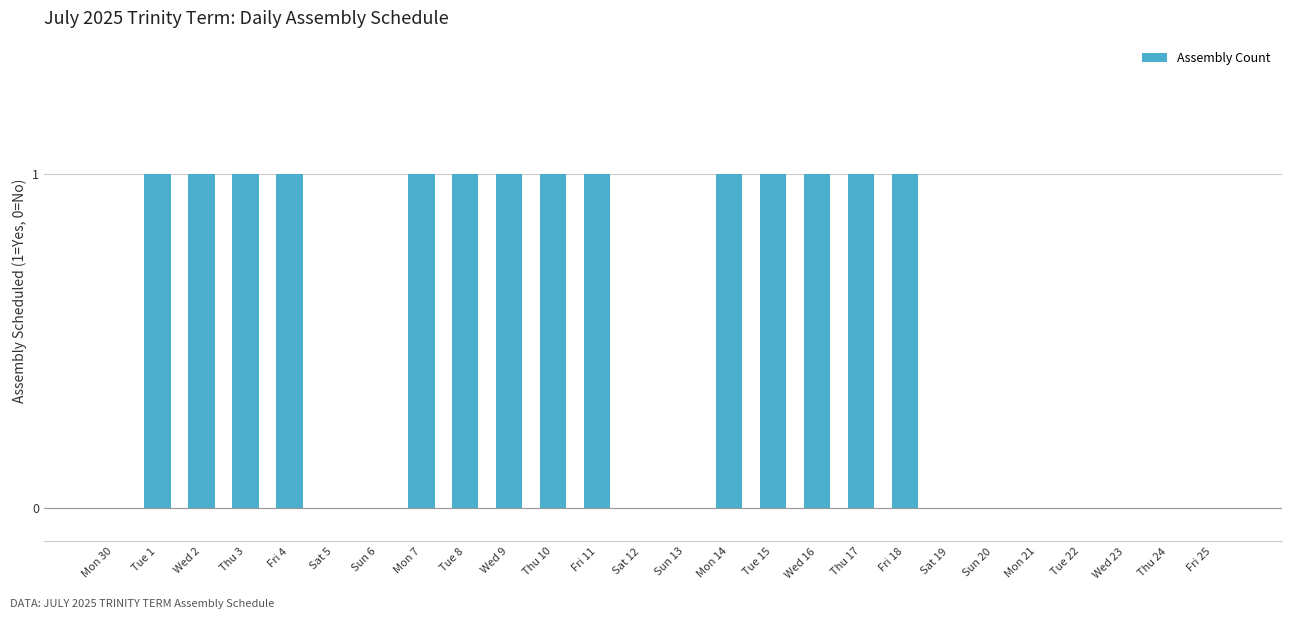

What is the ratio of the value at Mon 14 to the value at Fri 11?

1.0